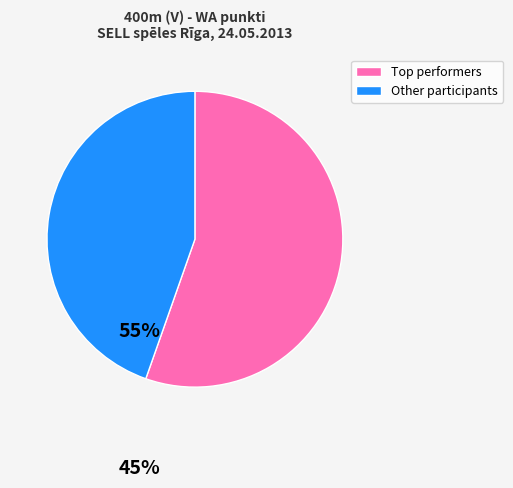

Count the number of slices in the pie.

2